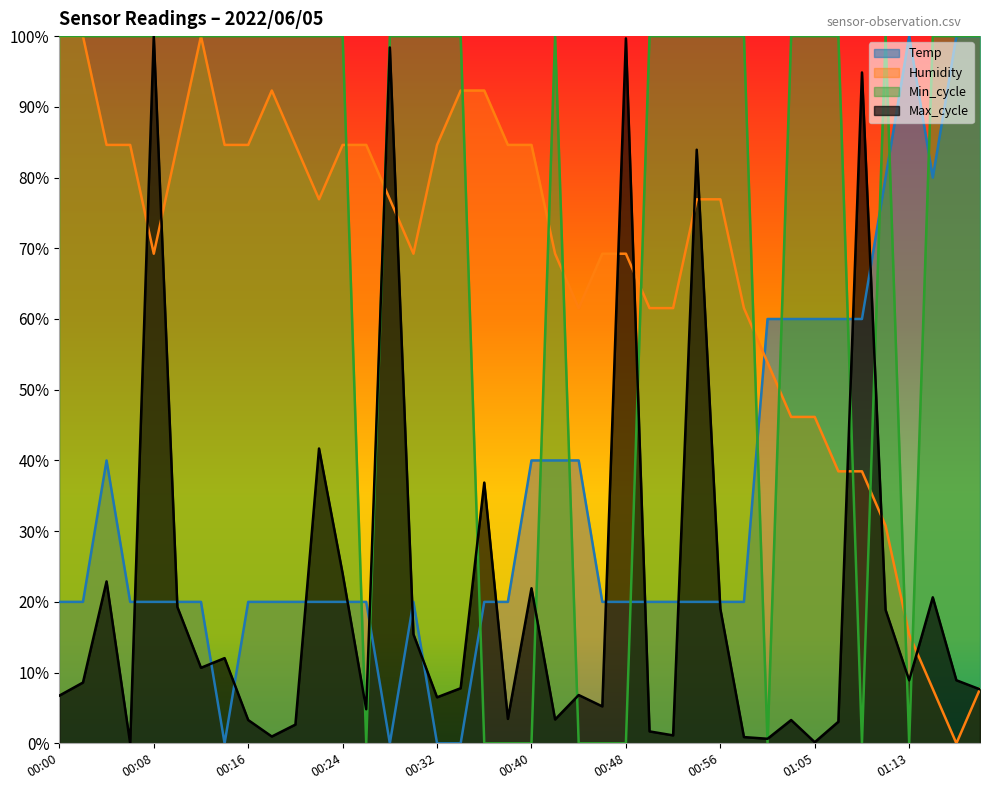

Reading left to right, what are all the values shown in this chart?

Temp: 0.2	0.2	0.4	0.2	0.2	0.2	0.2	0.0	0.2	0.2	0.2	0.2	0.2	0.2	0.0	0.2	0.0	0.0	0.2	0.2	0.4	0.4	0.4	0.2	0.2	0.2	0.2	0.2	0.2	0.2	0.6	0.6	0.6	0.6	0.6	0.8	1.0	0.8	1.0	1.0
Humidity: 1.0	1.0	0.8	0.8	0.7	0.8	1.0	0.8	0.8	0.9	0.8	0.8	0.8	0.8	0.8	0.7	0.8	0.9	0.9	0.8	0.8	0.7	0.6	0.7	0.7	0.6	0.6	0.8	0.8	0.6	0.5	0.5	0.5	0.4	0.4	0.3	0.2	0.1	0.0	0.1
Min_cycle: 1.0	1.0	1.0	1.0	1.0	1.0	1.0	1.0	1.0	1.0	1.0	1.0	1.0	0.0	1.0	1.0	1.0	1.0	0.0	0.0	0.0	1.0	0.0	0.0	0.0	1.0	1.0	1.0	1.0	1.0	0.0	1.0	1.0	1.0	0.0	1.0	0.0	1.0	1.0	1.0
Max_cycle: 0.1	0.1	0.2	0.0	1.0	0.2	0.1	0.1	0.0	0.0	0.0	0.4	0.2	0.0	1.0	0.2	0.1	0.1	0.4	0.0	0.2	0.0	0.1	0.1	1.0	0.0	0.0	0.8	0.2	0.0	0.0	0.0	0.0	0.0	0.9	0.2	0.1	0.2	0.1	0.1